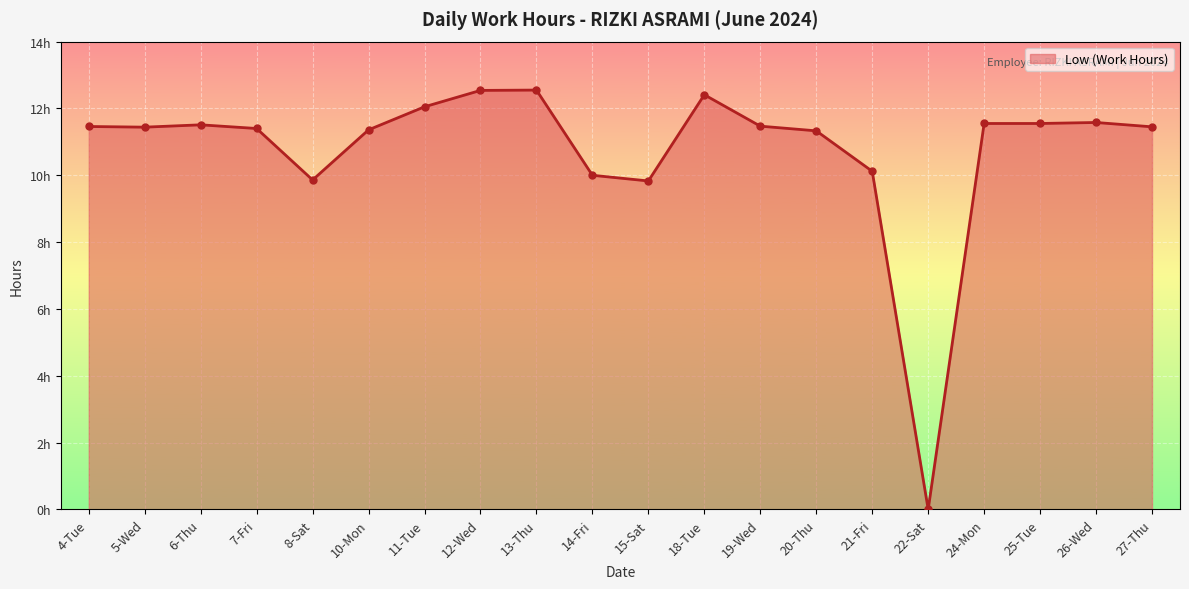

How many lines are shown in the chart?

1